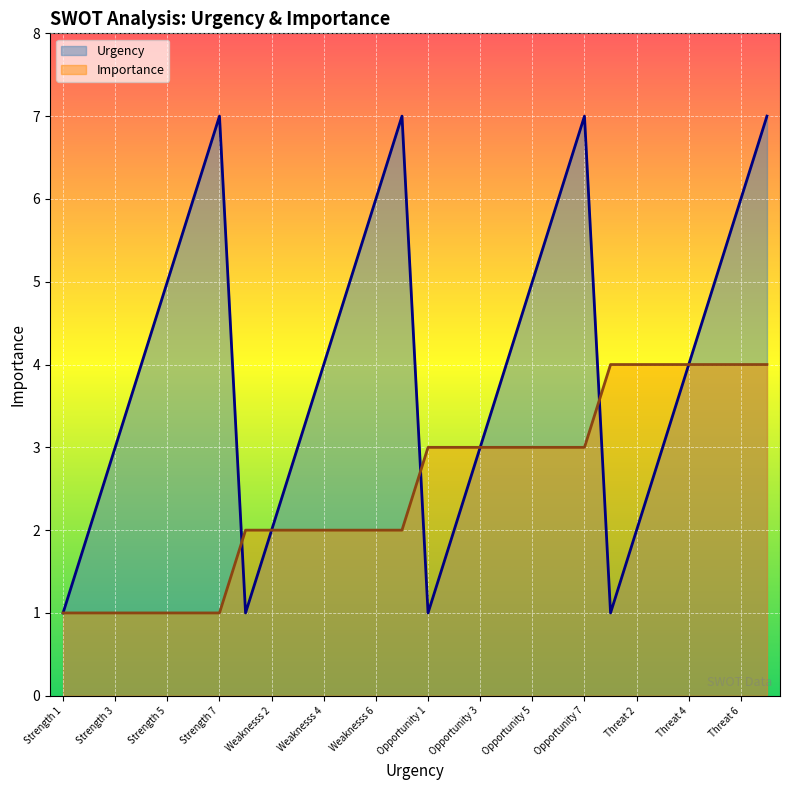

What is the value of the Urgency point at the 3rd from the left?

3